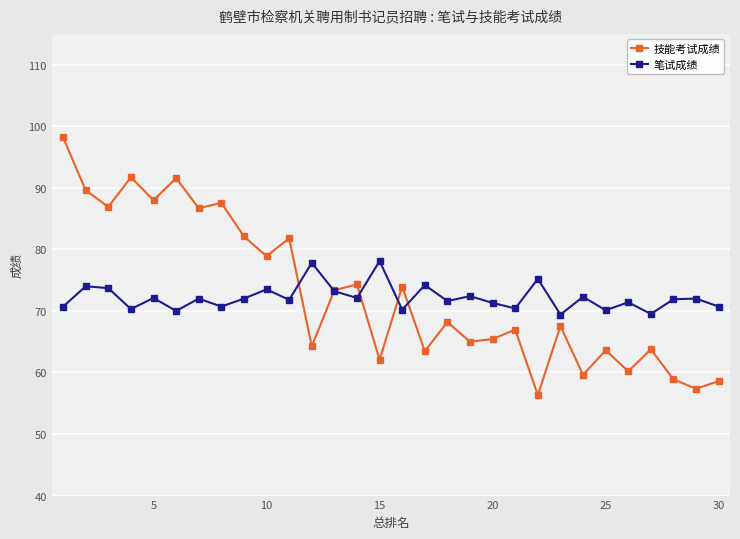

How many interior local peaks does the 技能考试成绩 series have?

11